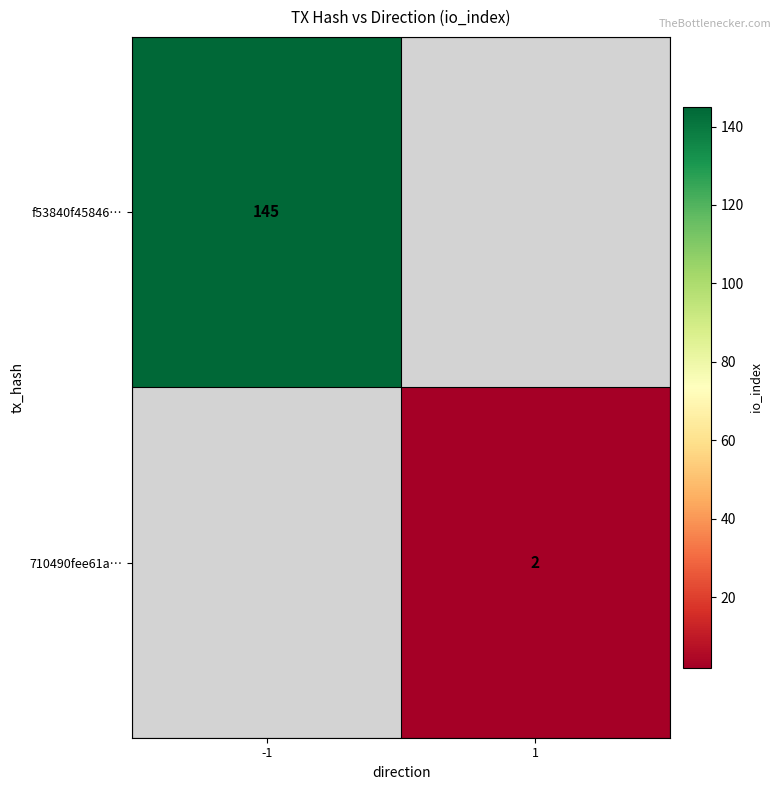

Is the value of f53840f45846… at -1 greater than the value of 710490fee61a… at 1?

Yes